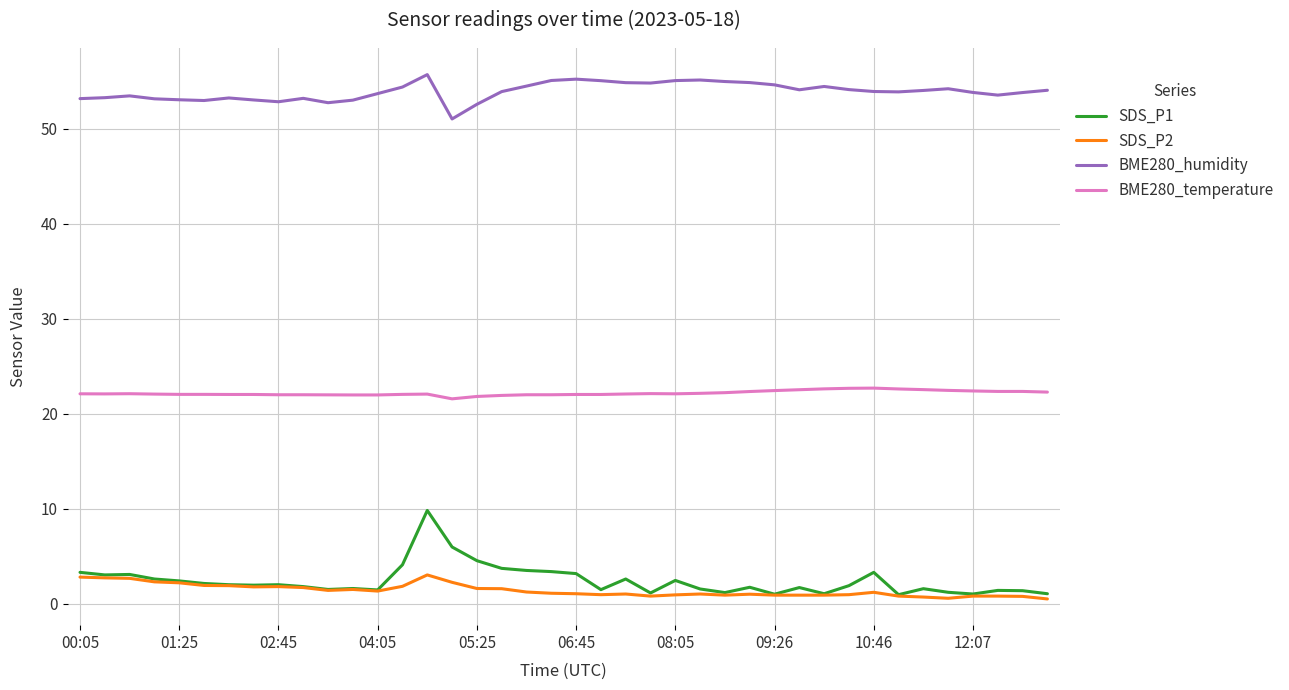

Which series has the largest total across all categories?

BME280_humidity